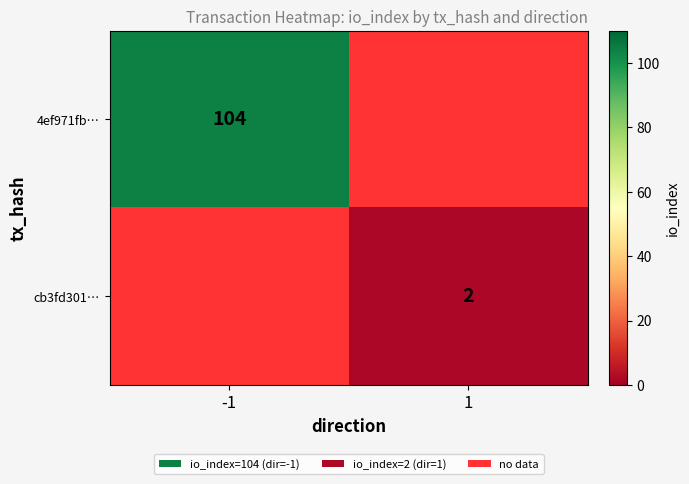

The value of cb3fd301… at 1 is 1. True or false?

False